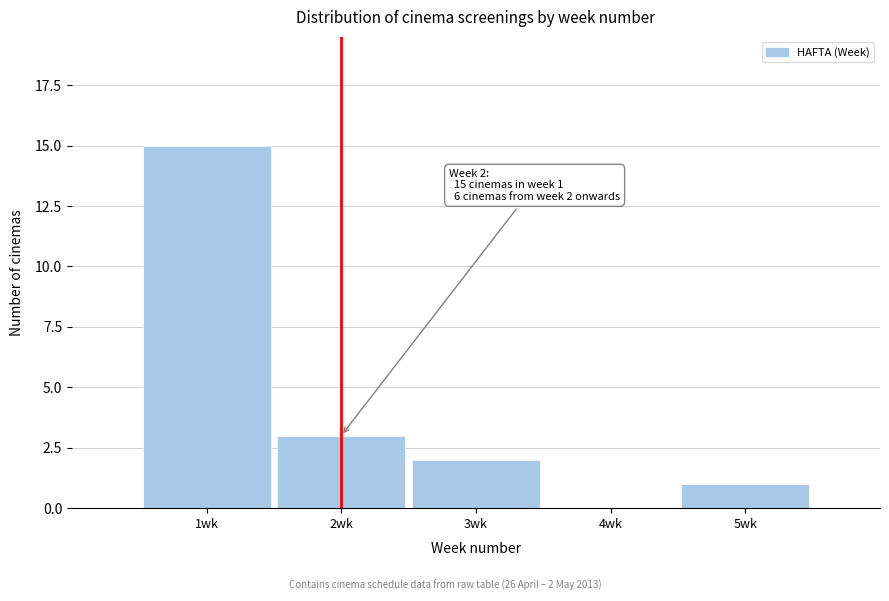

Over which range of the x-axis is the bar tallest?

0.5 to 1.5